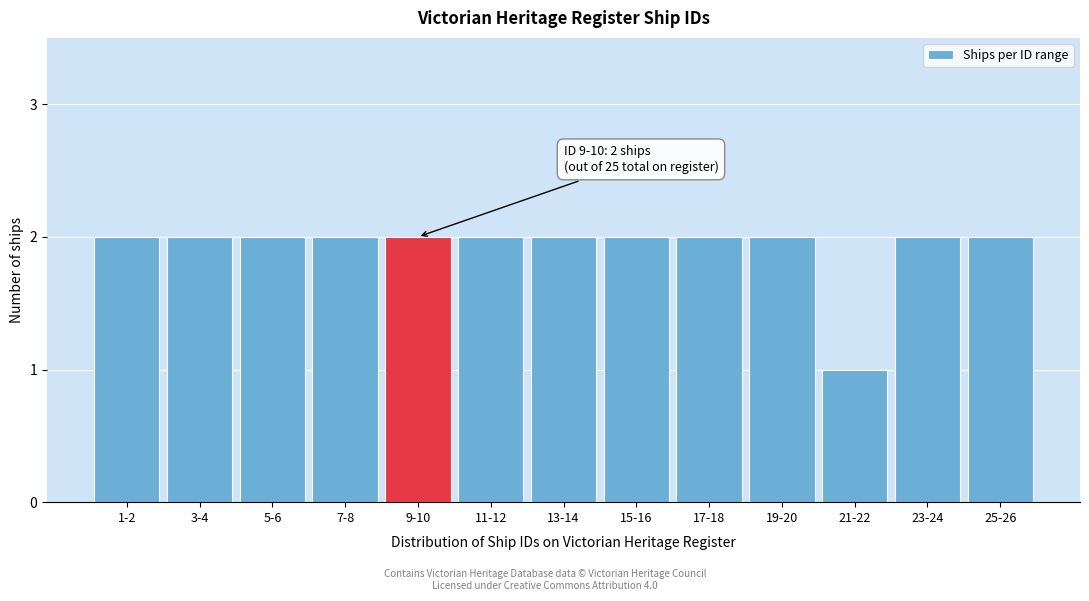

Reading right to left, what are all the values shown in this chart?

25-26=2	23-24=2	21-22=1	19-20=2	17-18=2	15-16=2	13-14=2	11-12=2	9-10=2	7-8=2	5-6=2	3-4=2	1-2=2